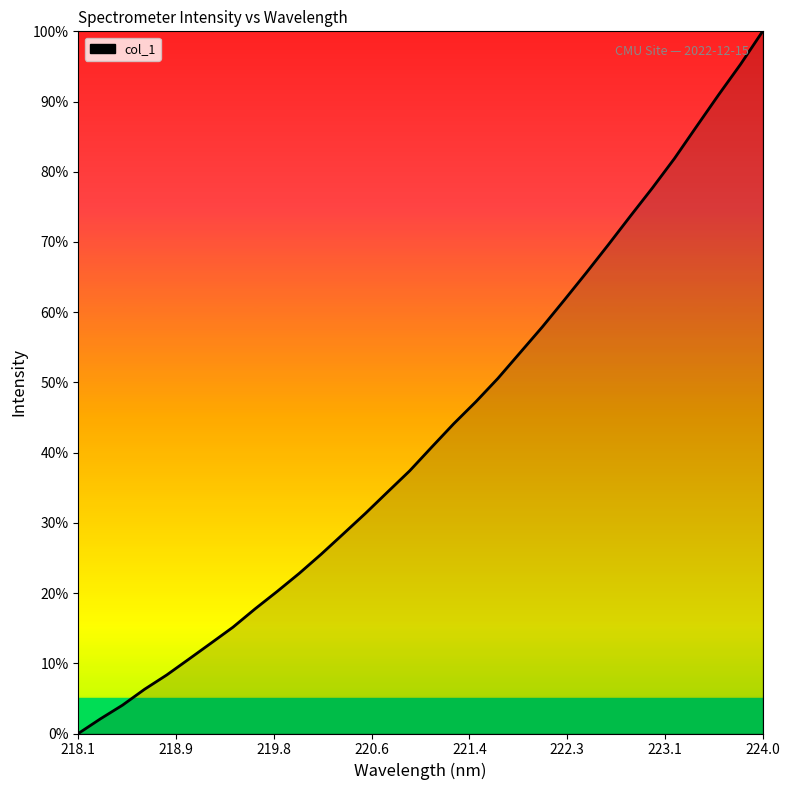

Reading right to left, extract all data points from this chart.

100.0	95.3	90.9	86.4	81.9	77.7	73.7	69.6	65.6	61.7	57.9	54.2	50.6	47.2	44.1	40.8	37.4	34.4	31.4	28.4	25.6	22.8	20.2	17.7	15.1	12.9	10.6	8.3	6.3	4.0	2.1	0.0